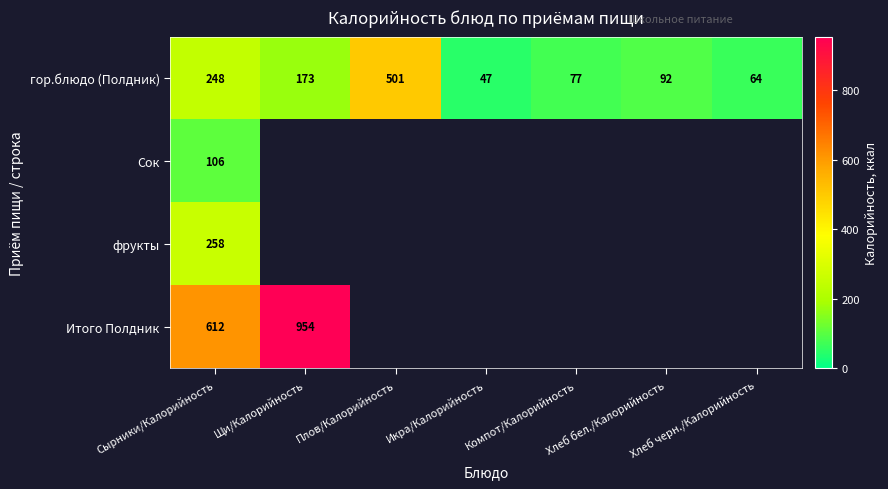

What is the spread (max minus min) of values at Сырники/Калорийность?

506